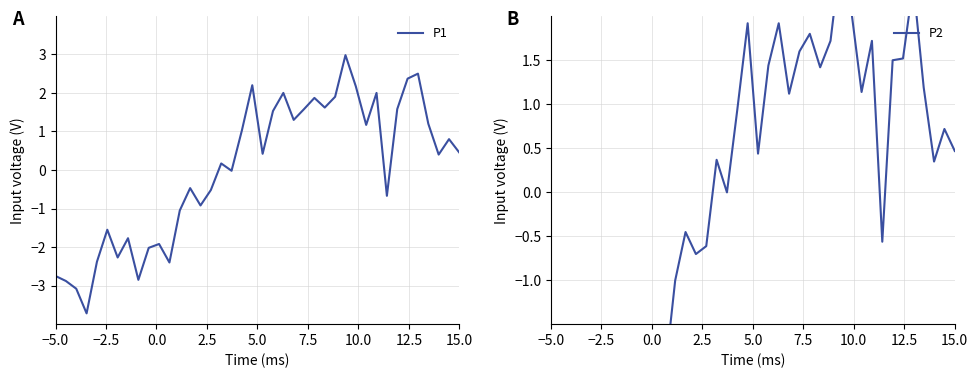

The value of P1 at −5.0 is -2.8. True or false?

True